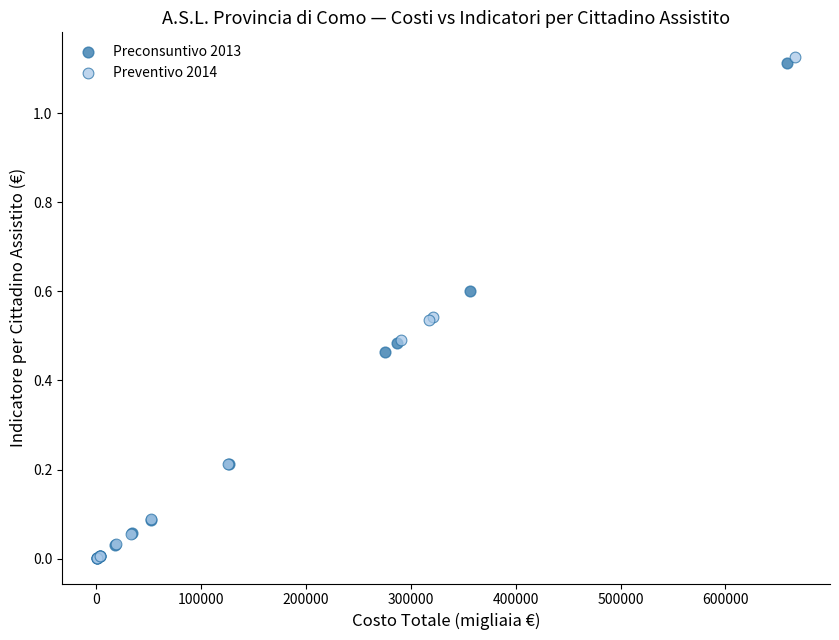

Which series has the widest spread of Y values?

Preventivo 2014